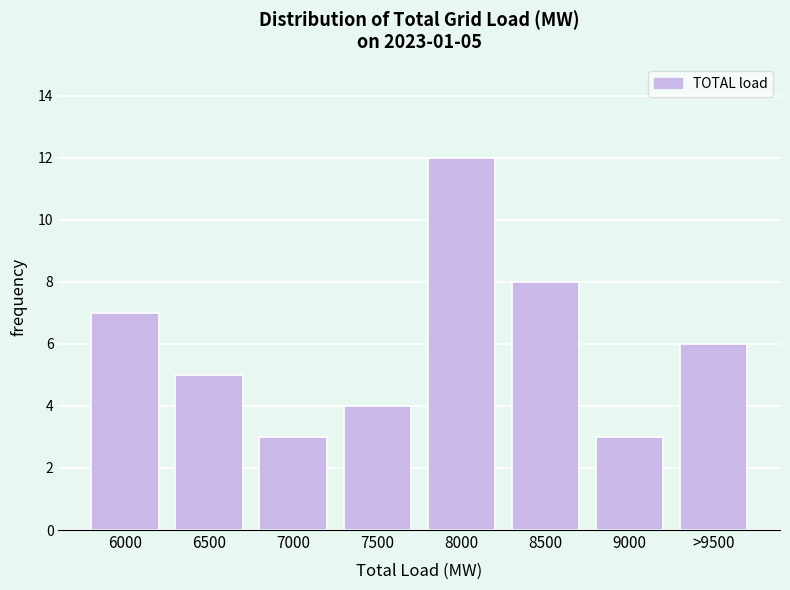

Reading left to right, list all the values displayed in this chart.

7	5	3	4	12	8	3	6